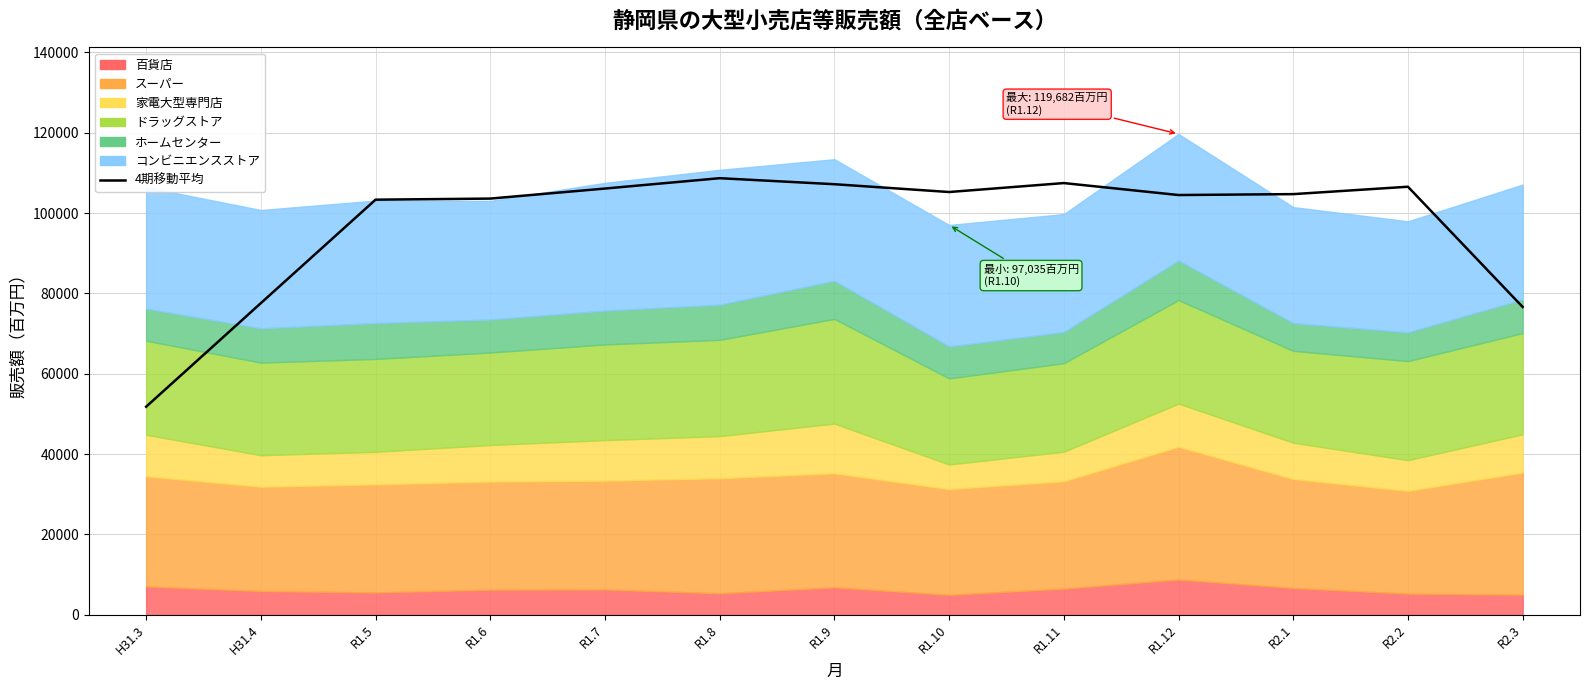

True or false: there are more than 0 points higher than both neighbors.

True